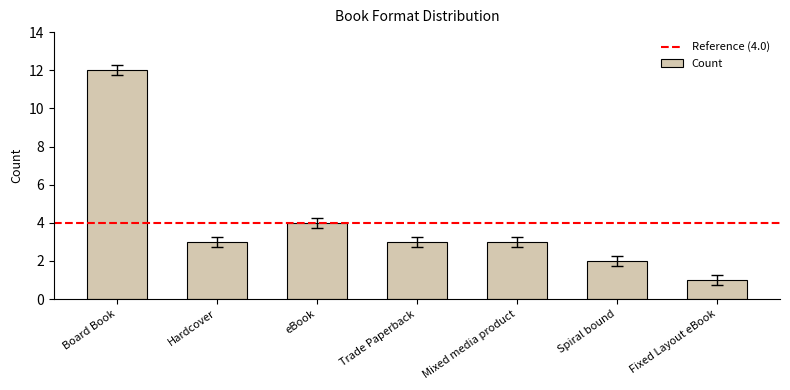

The chart shows a value of 3 at Trade Paperback. True or false?

True